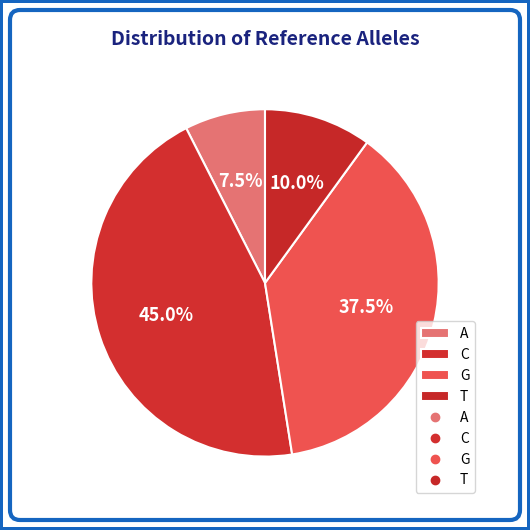

Rank the categories by value from lowest to highest.

A, T, G, C